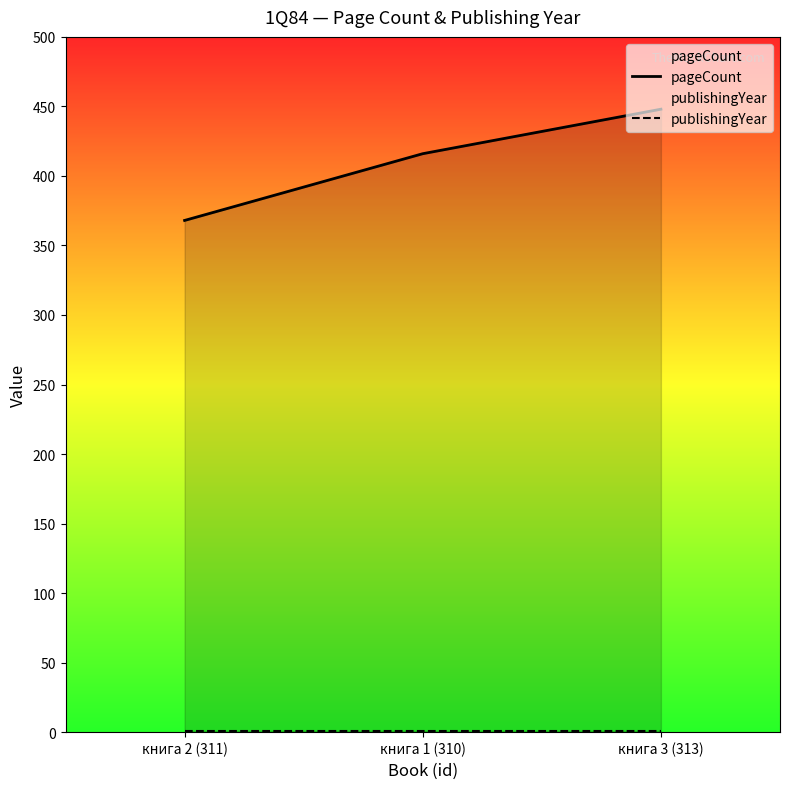

At which category is the sum across all series the highest?

книга 3 (313)